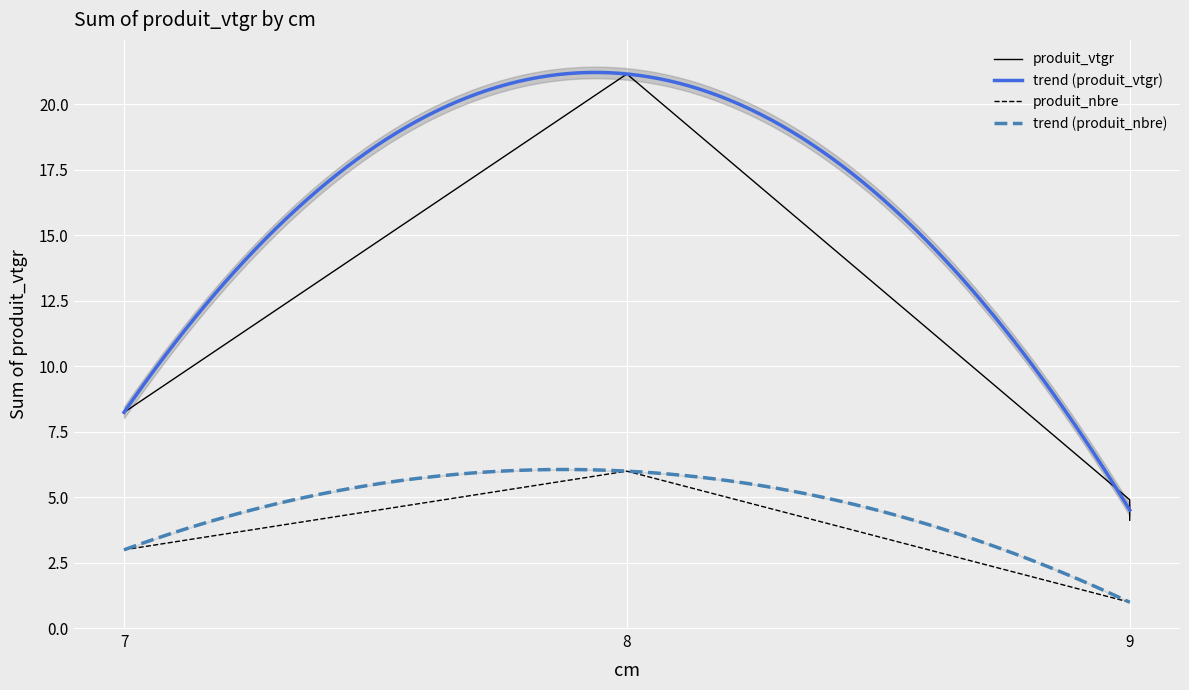

True or false: trend (produit_vtgr) and trend (produit_nbre) cross at least once.

False